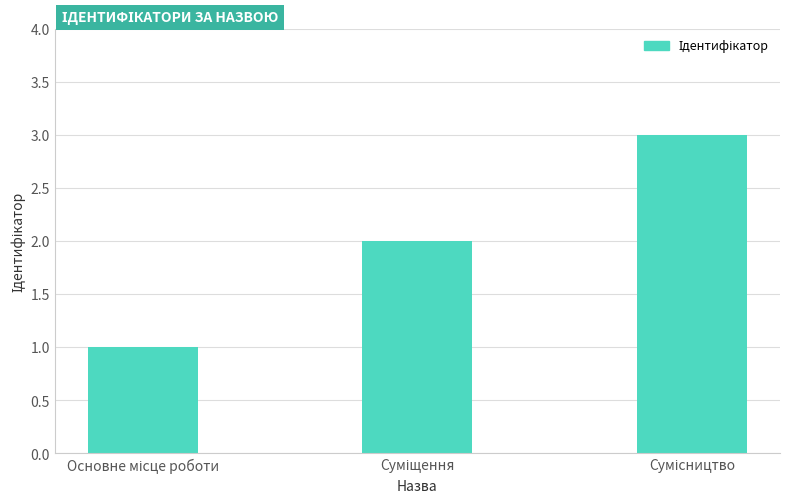

How many data points are less than 2?

1